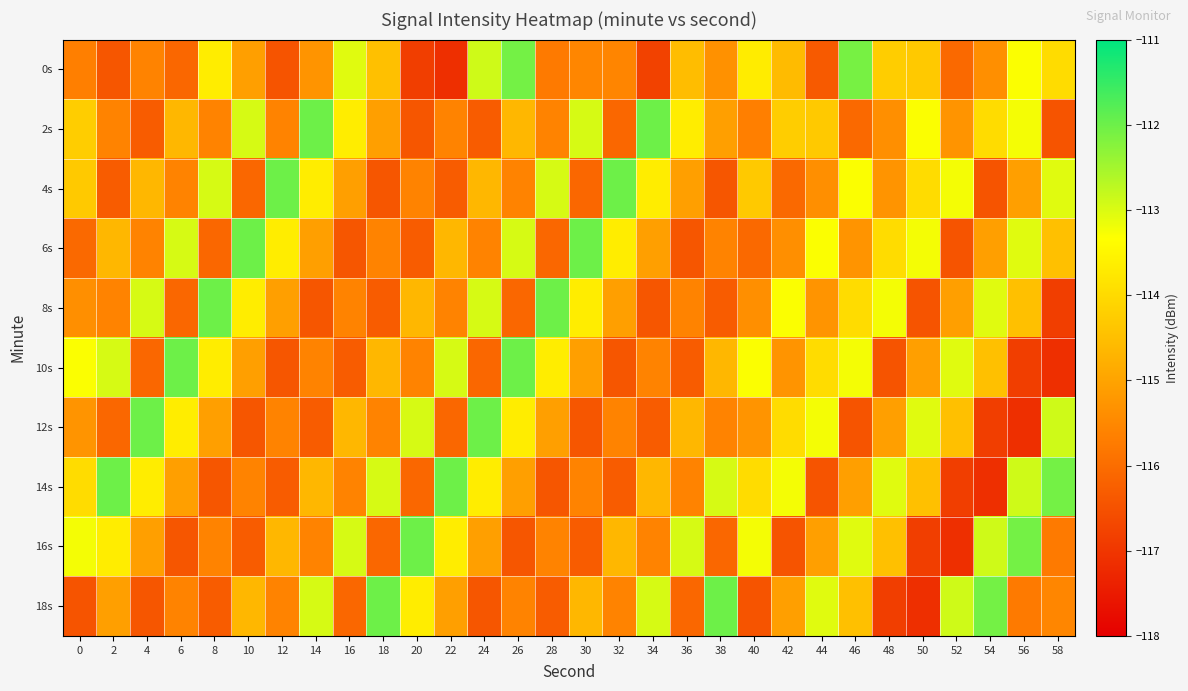

What is the difference between the highest and lowest values at 12?

4.5